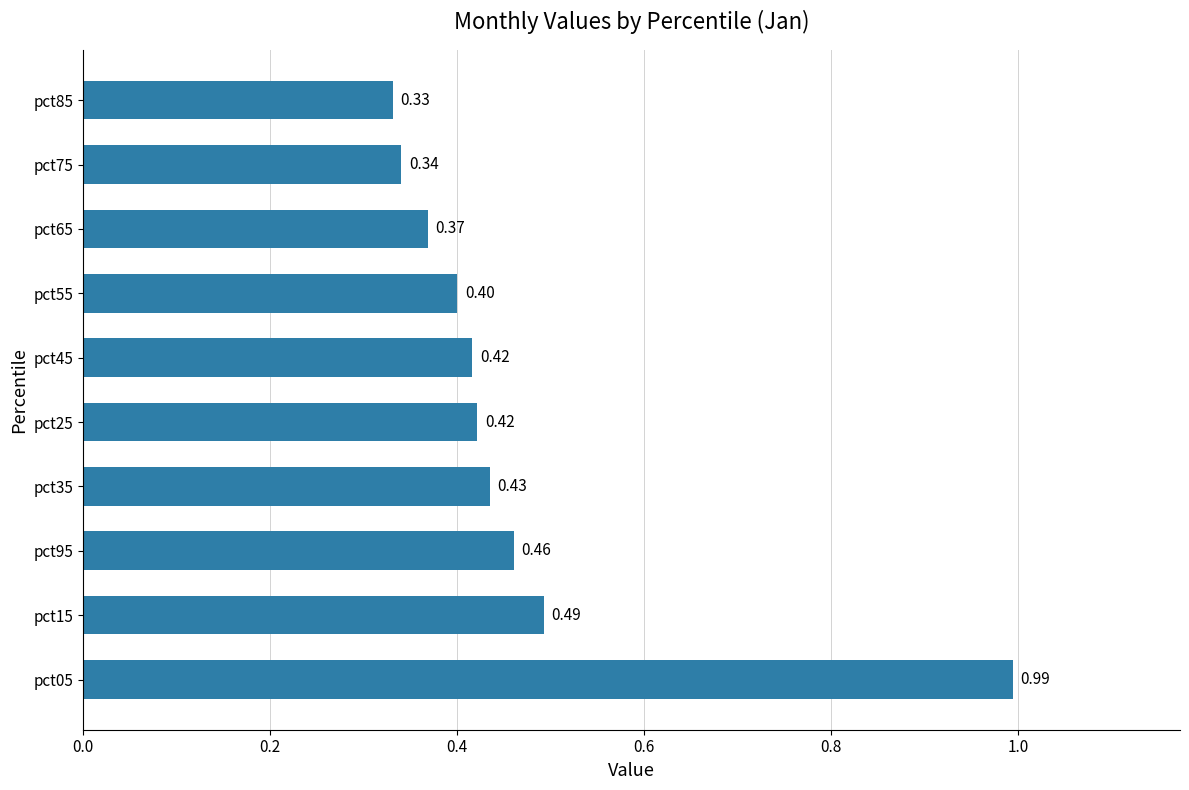

Which has a higher value, pct25 or pct05?

pct05